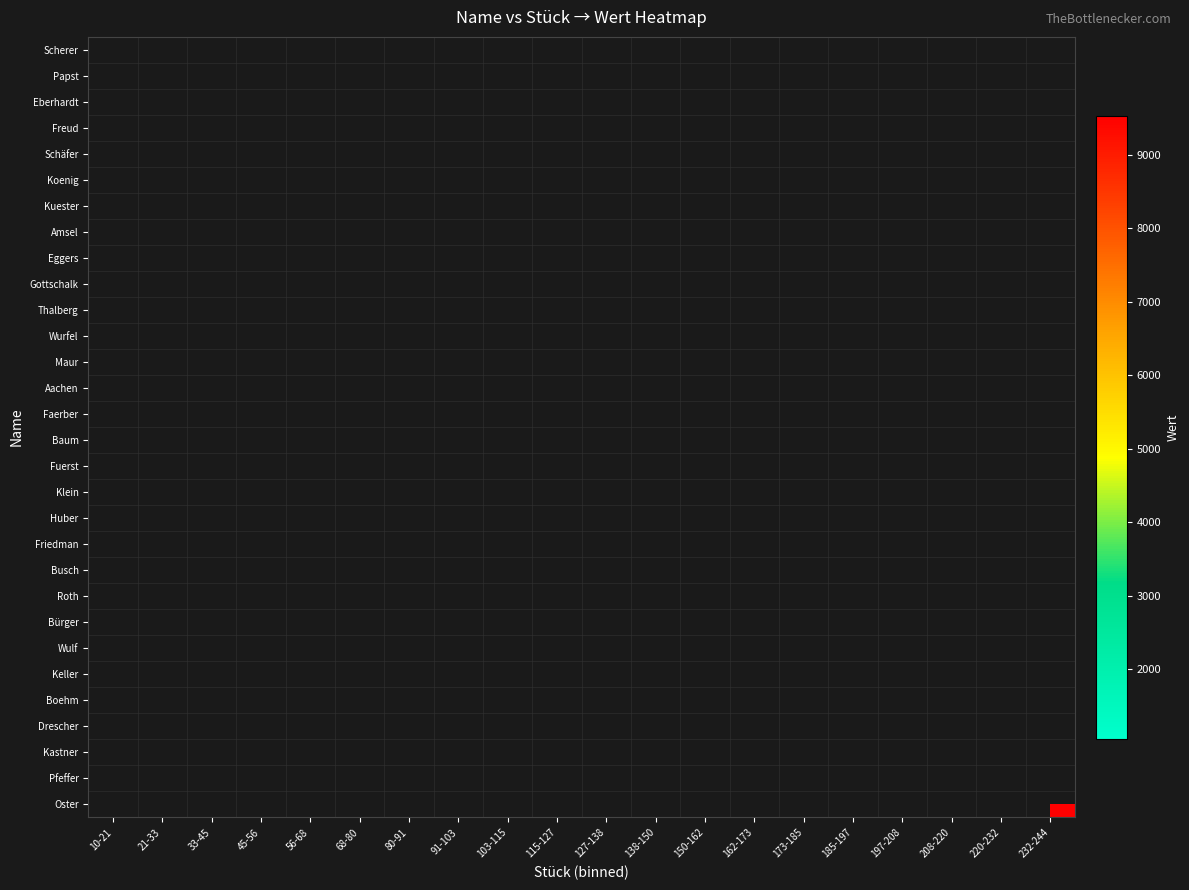

Count the number of categories in the chart.

20